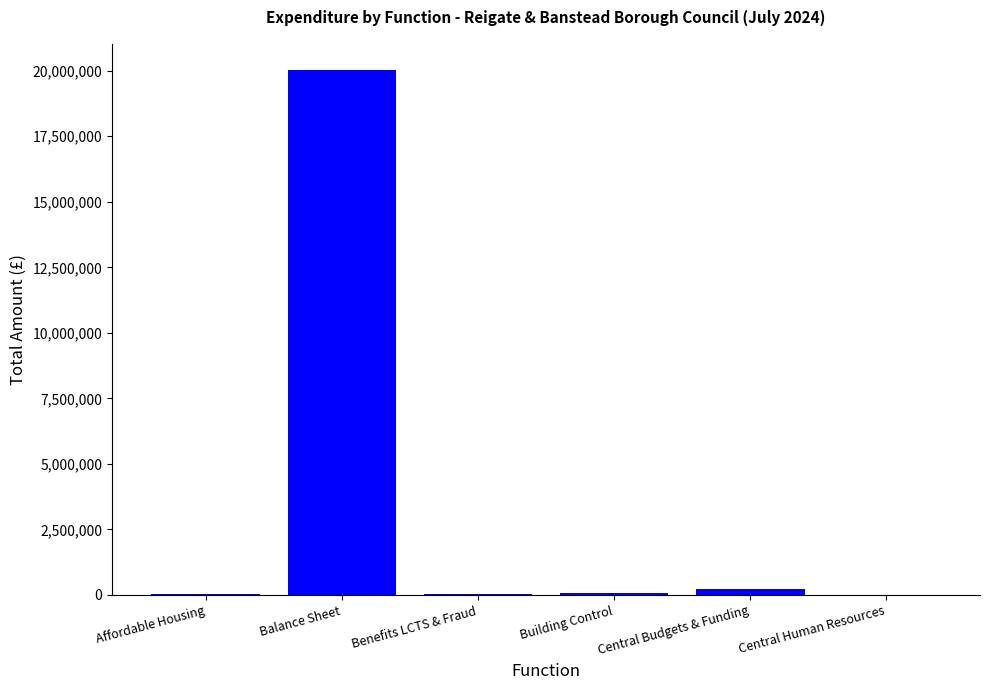

What is the approximate value at Central Human Resources?

6600.0